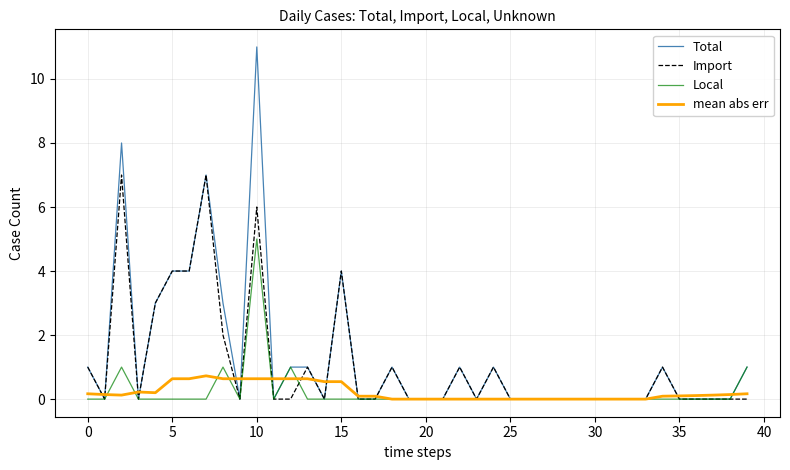

List the series in order of their peak value, lowest first.

mean abs err, Local, Import, Total